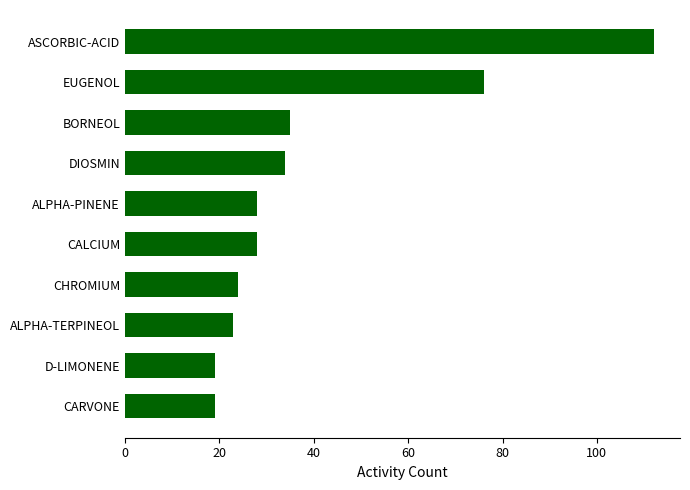

What is the average value?

40